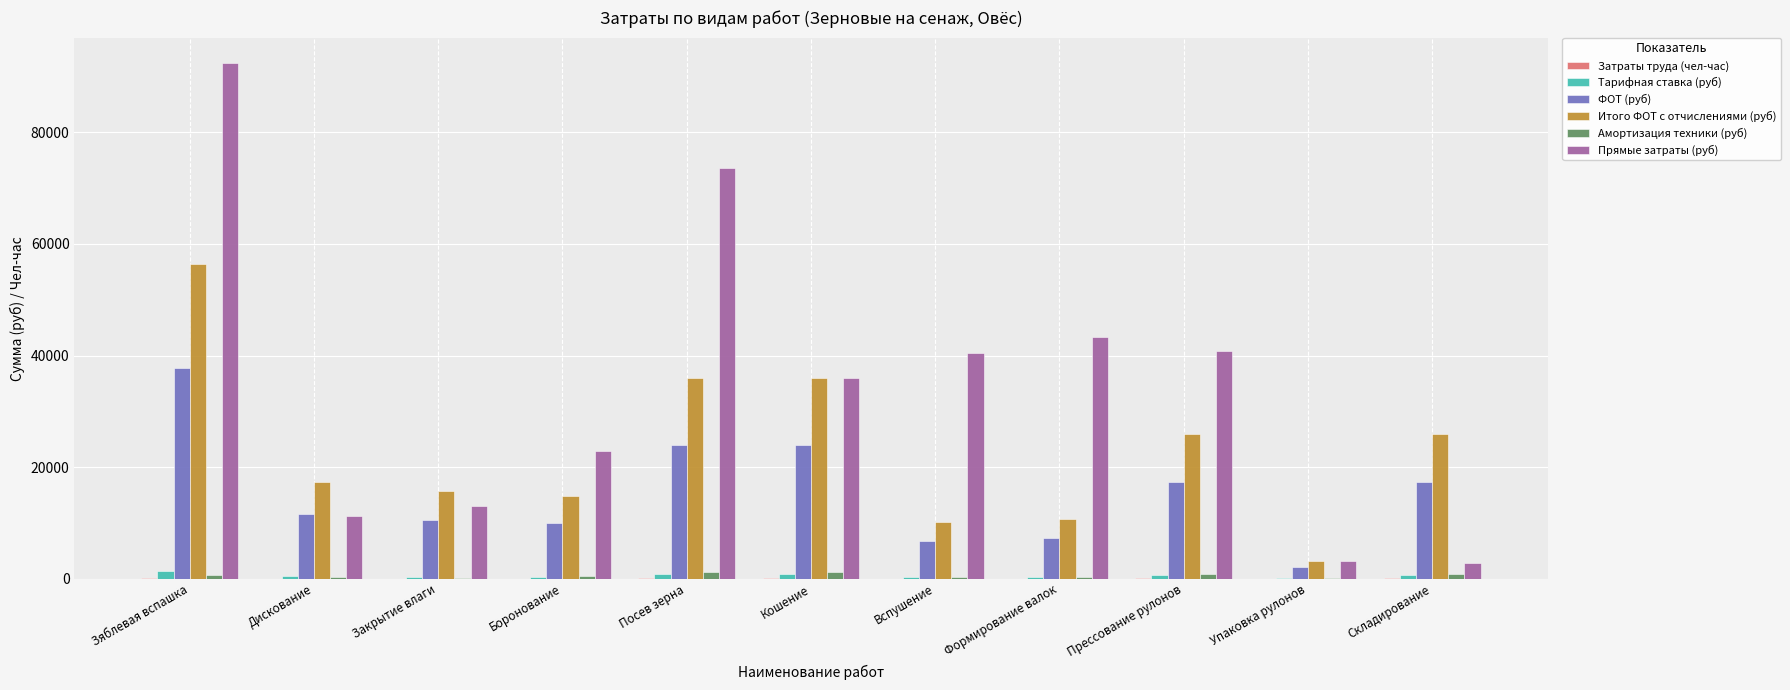

The Итого ФОТ с отчислениями (руб) series shows 15628.3 at Закрытие влаги. True or false?

True